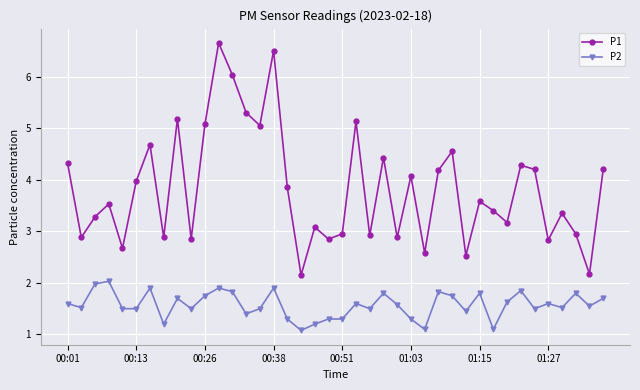

List the series in order of their peak value, highest first.

P1, P2